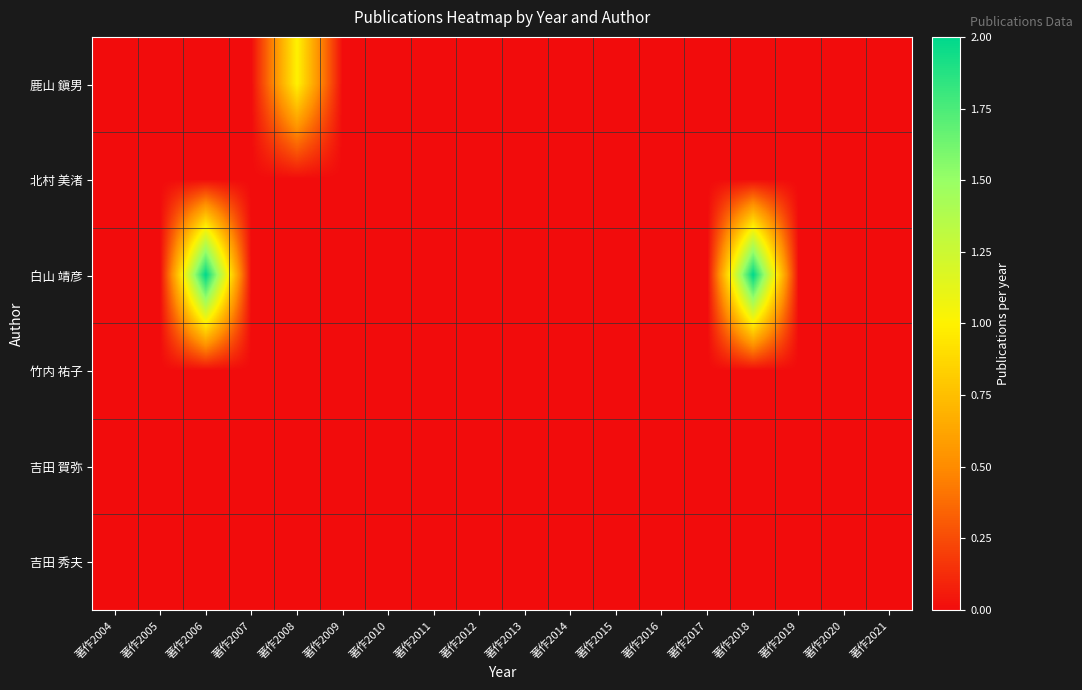

At which category does the chart reach its peak across all series?

著作2006